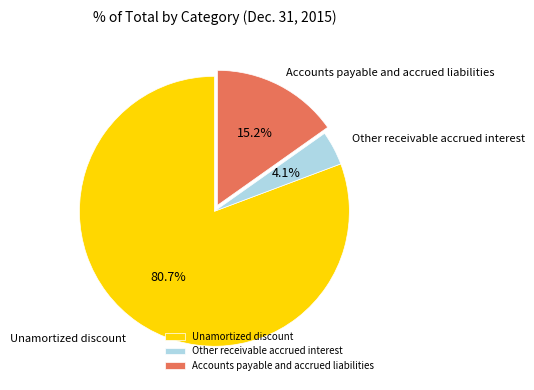

Between Accounts payable and accrued liabilities and Other receivable accrued interest, which is larger?

Accounts payable and accrued liabilities